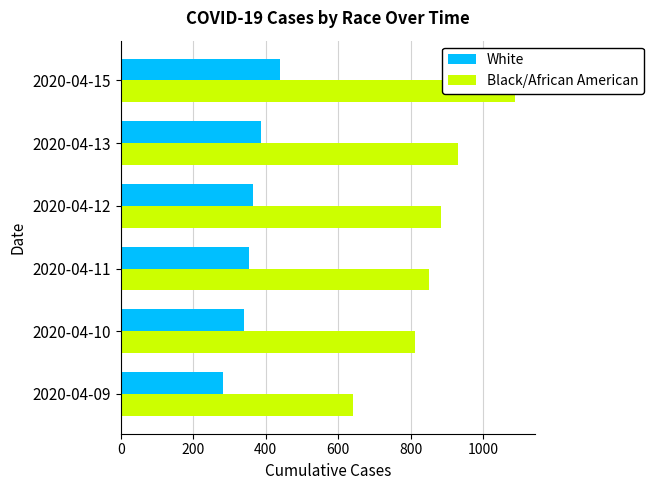

How many categories are shown in the chart?

6